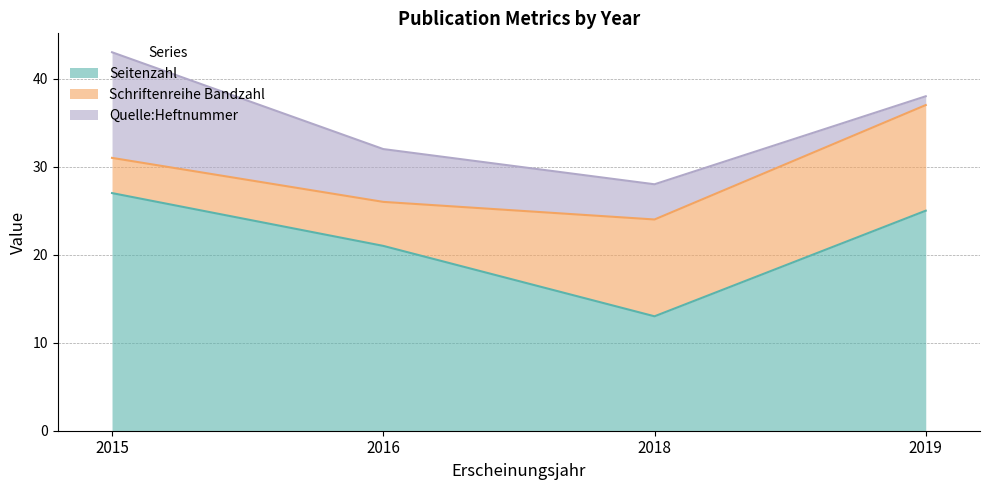

Count the Seitenzahl values in the range 21 to 27.

3